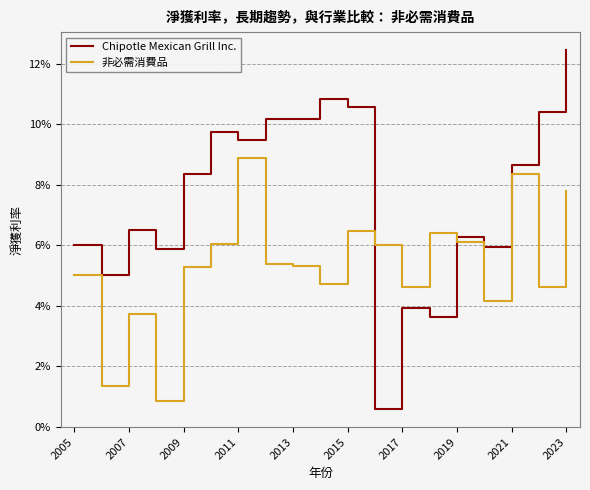

Reading left to right, transcribe all the data shown in this chart.

Chipotle Mexican Grill Inc.: 0.1	0.1	0.1	0.1	0.1	0.1	0.1	0.1	0.1	0.1	0.1	0.0	0.0	0.0	0.1	0.1	0.1	0.1	0.1
非必需消費品: 0.1	0.0	0.0	0.0	0.1	0.1	0.1	0.1	0.1	0.0	0.1	0.1	0.0	0.1	0.1	0.0	0.1	0.0	0.1